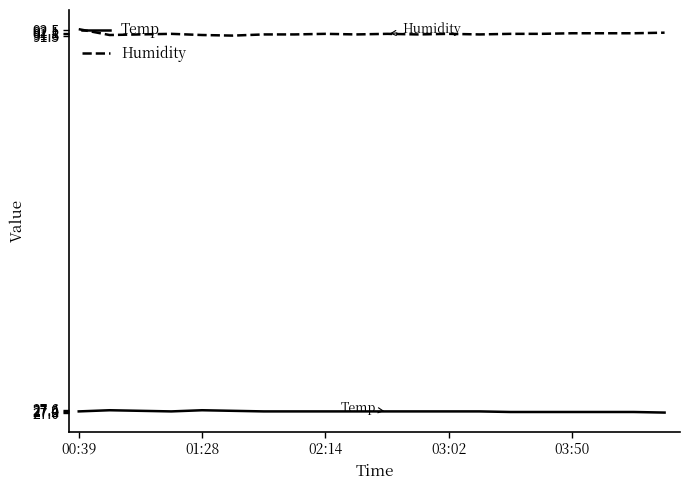

What is the maximum value for Humidity?

92.7